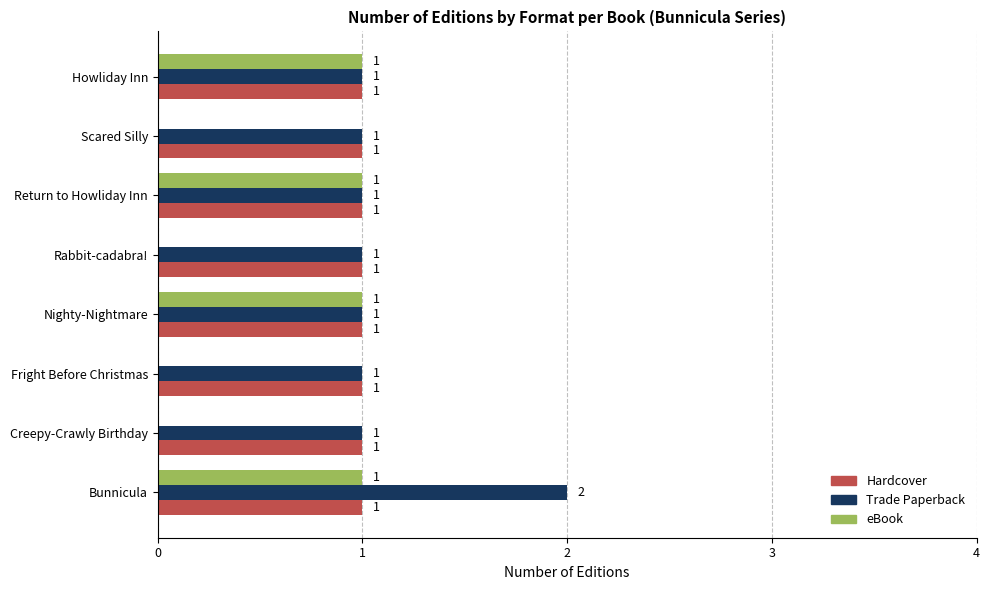

What is the average value of the Trade Paperback series?

1